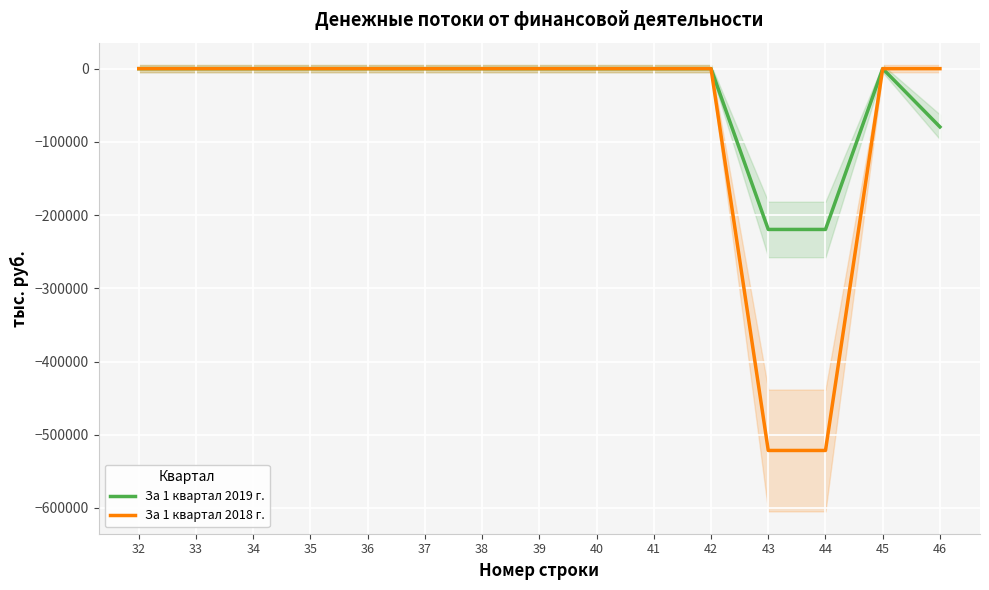

At which label does За 1 квартал 2019 г. reach its peak?

32